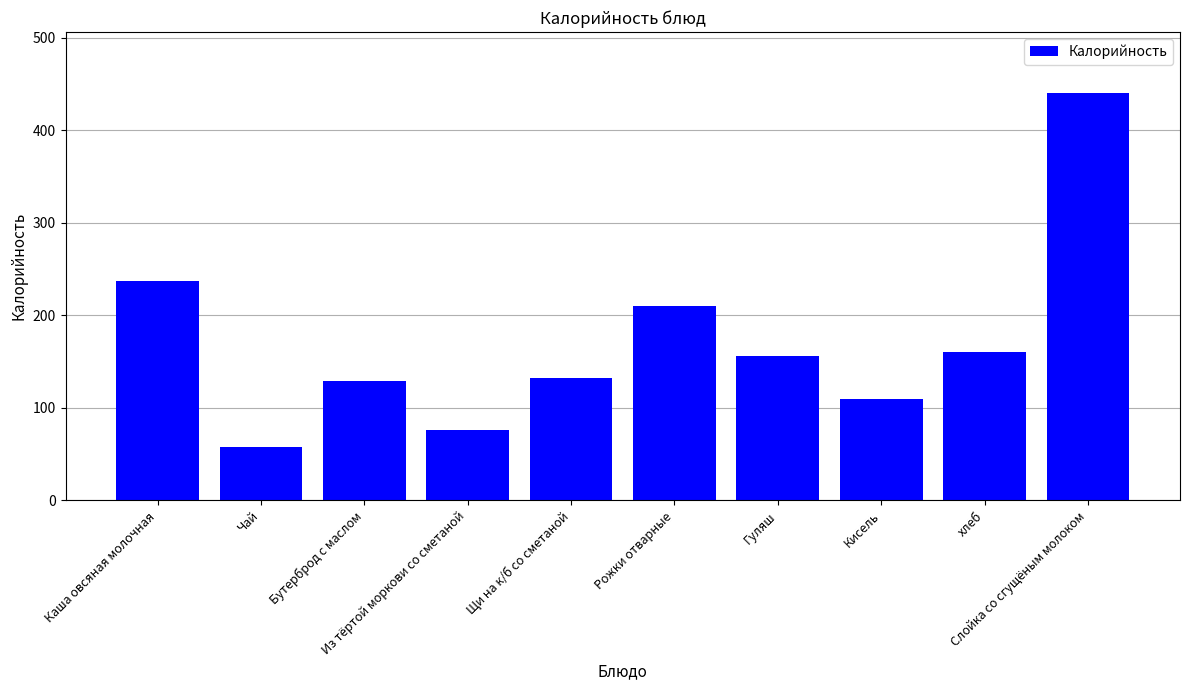

What is the value of the 5th bar from the left?

132